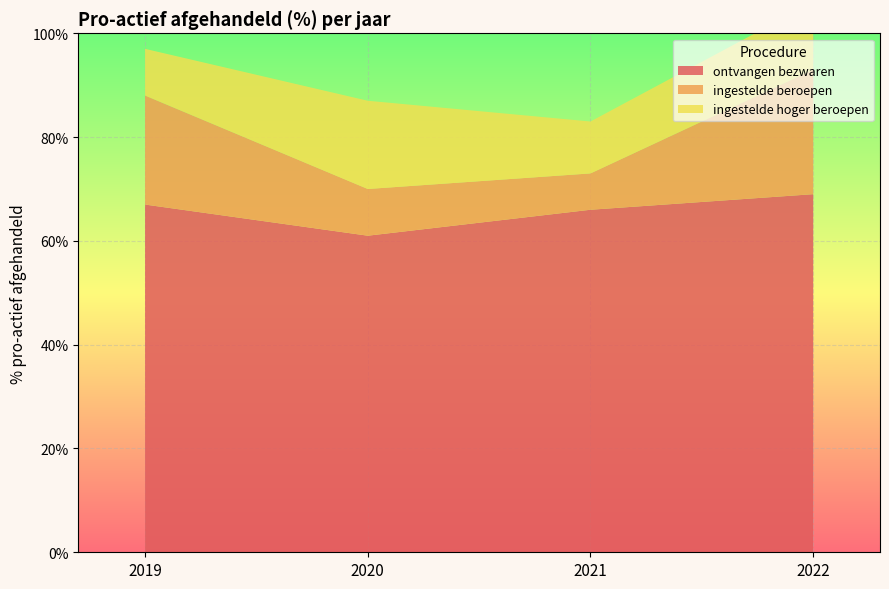

Reading left to right, what are all the values shown in this chart?

ontvangen bezwaren: 67	61	66	69
ingestelde beroepen: 21	9	7	24
ingestelde hoger beroepen: 9	17	10	13